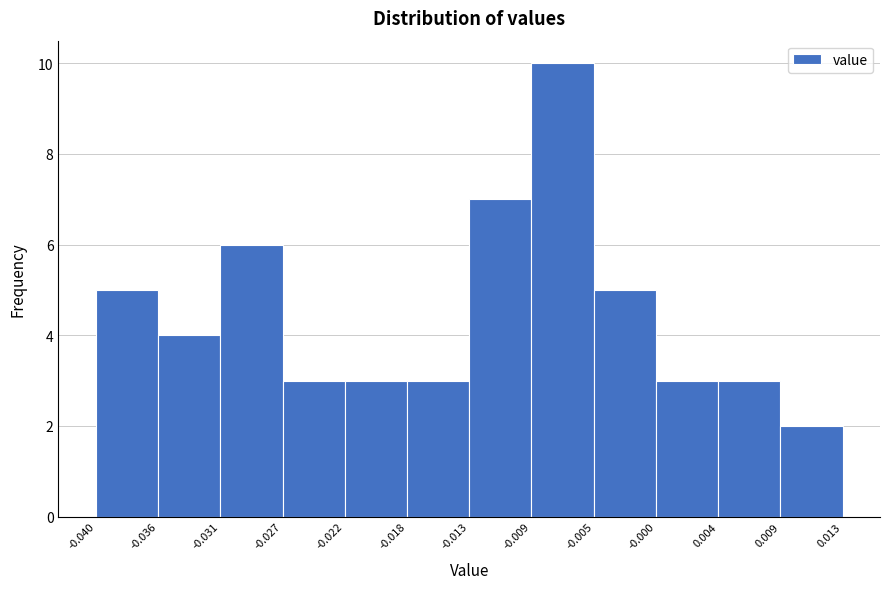

Reading left to right, transcribe this chart: for each bar, give the range it covers on the x-axis and its height. The values are not printed on the chart, so give them approximately, as read against the axis.

-0.040 to -0.036: 5
-0.036 to -0.031: 4
-0.031 to -0.027: 6
-0.027 to -0.022: 3
-0.022 to -0.018: 3
-0.018 to -0.013: 3
-0.013 to -0.009: 7
-0.009 to -0.005: 10
-0.005 to -0.000: 5
-0.000 to 0.004: 3
0.004 to 0.009: 3
0.009 to 0.013: 2